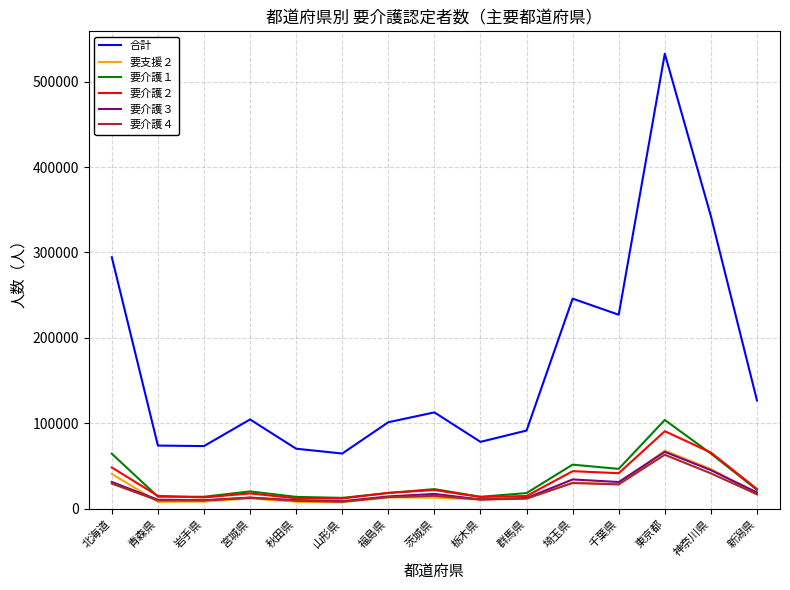

Which series has the widest spread of values?

合計